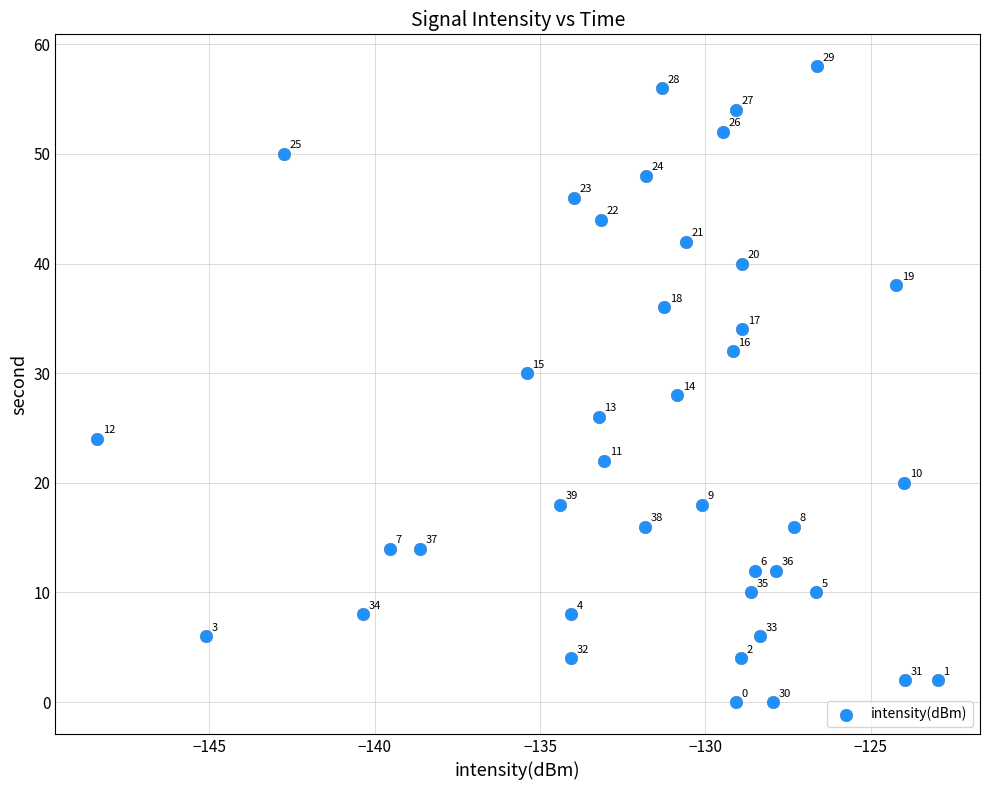

What is the range of Y values (max minus min)?

58